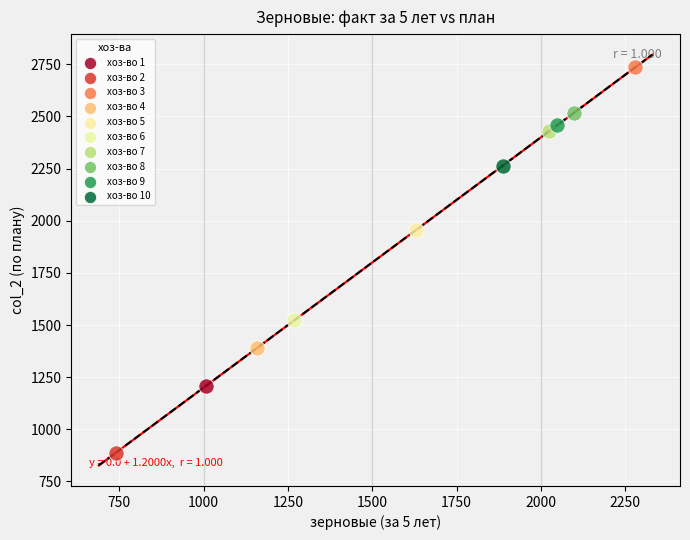

What are all the series names shown in the legend?

хоз-во 1, хоз-во 2, хоз-во 3, хоз-во 4, хоз-во 5, хоз-во 6, хоз-во 7, хоз-во 8, хоз-во 9, хоз-во 10